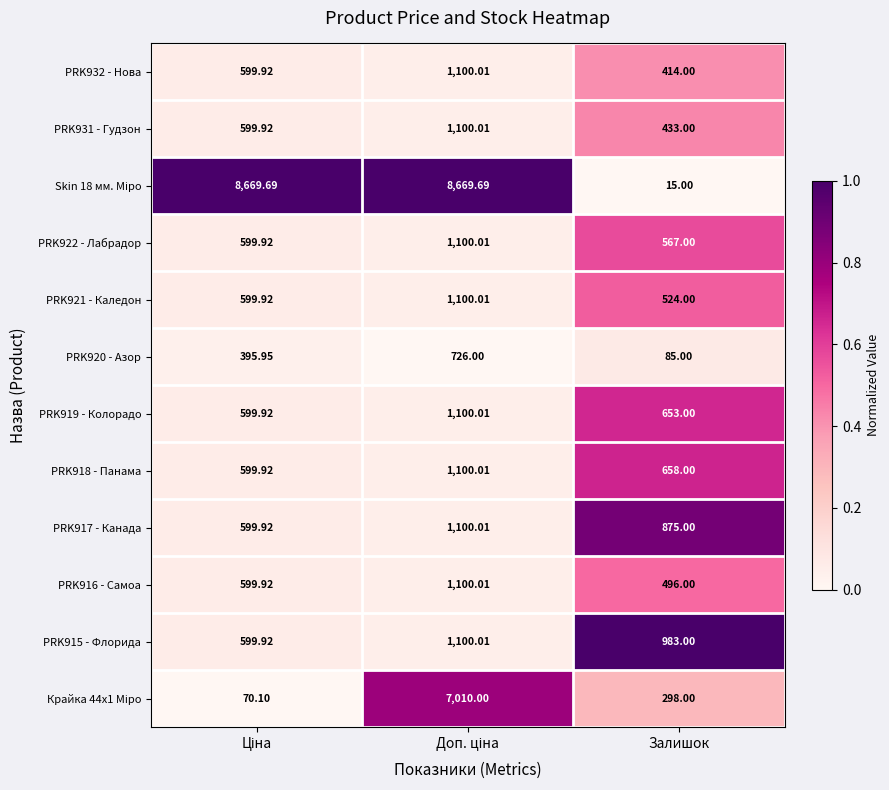

Which label corresponds to the smallest value in the chart?

Залишок